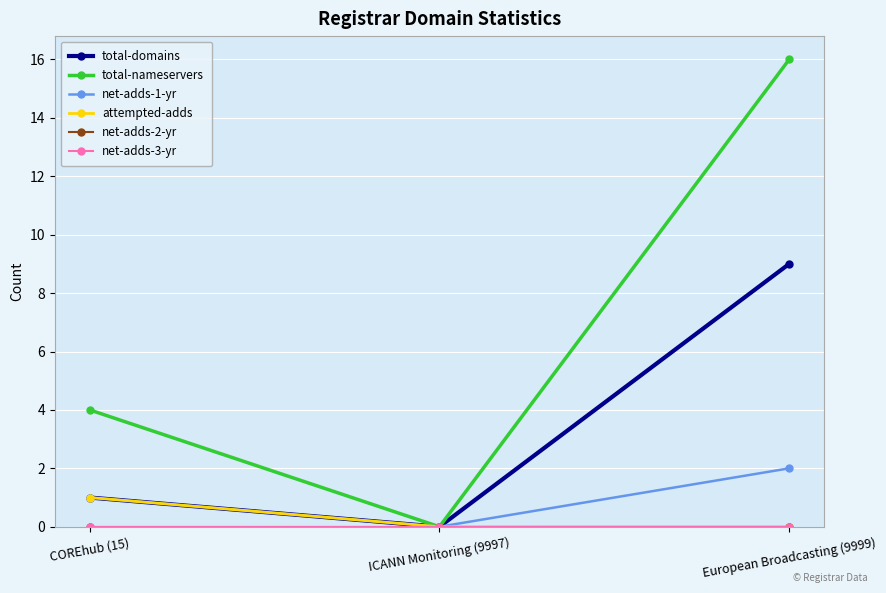

Reading right to left, list all the values displayed in this chart.

total-domains: 9	0	1
total-nameservers: 16	0	4
net-adds-1-yr: 2	0	1
attempted-adds: 0	0	1
net-adds-2-yr: 0	0	0
net-adds-3-yr: 0	0	0